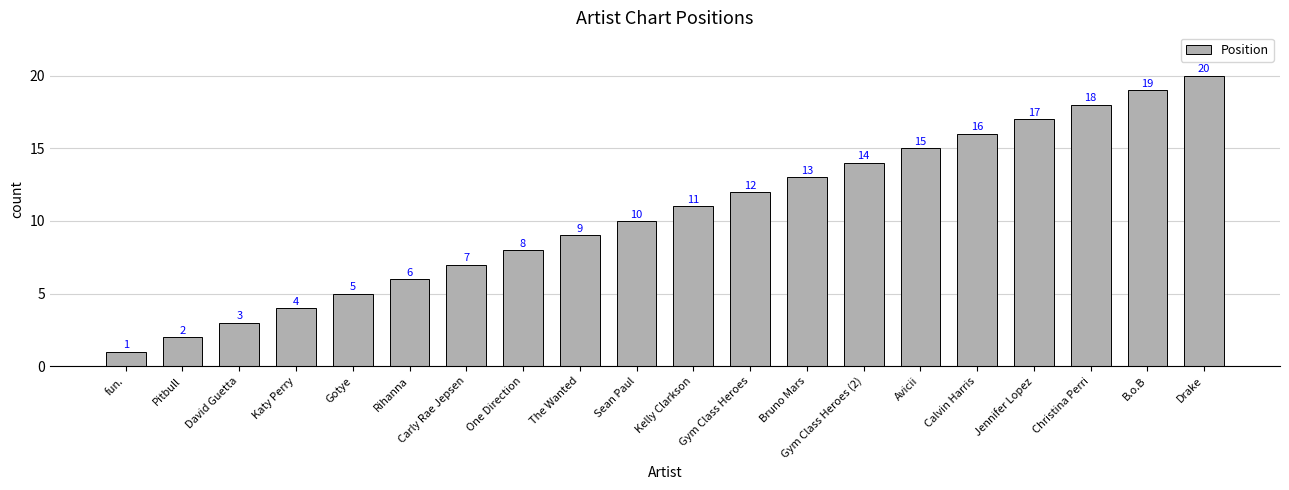

Rank the categories by value from lowest to highest.

fun., Pitbull, David Guetta, Katy Perry, Gotye, Rihanna, Carly Rae Jepsen, One Direction, The Wanted, Sean Paul, Kelly Clarkson, Gym Class Heroes, Bruno Mars, Gym Class Heroes (2), Avicii, Calvin Harris, Jennifer Lopez, Christina Perri, B.o.B, Drake